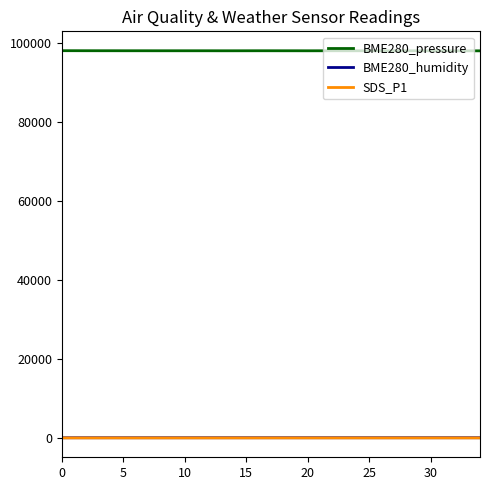

True or false: BME280_humidity and BME280_pressure intersect in this chart.

False